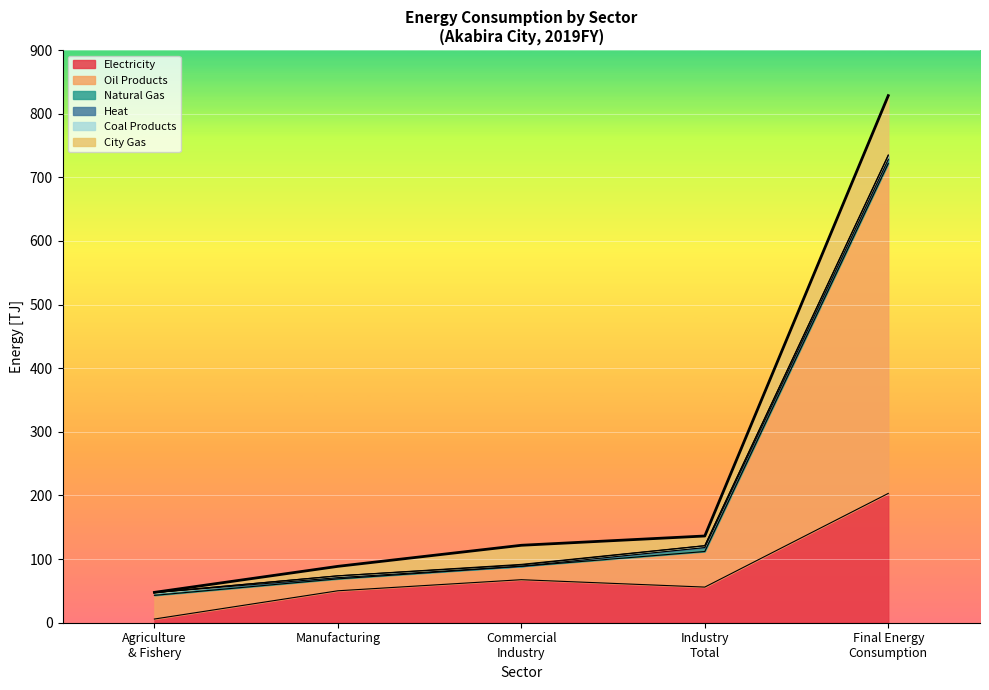

What is the highest value of the Electricity series?

203.2